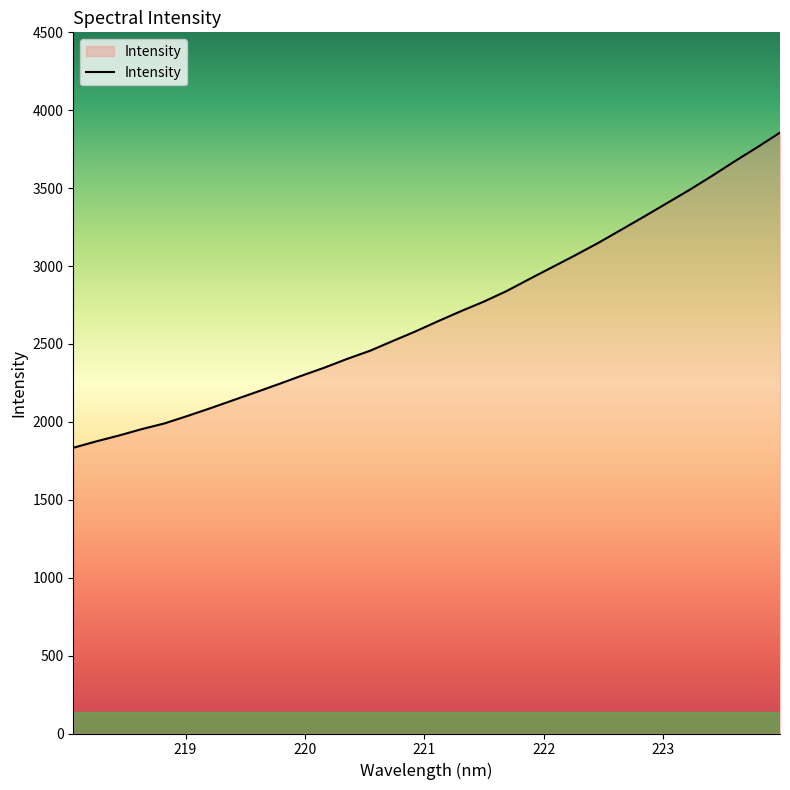

What is the smallest value displayed?

1833.7